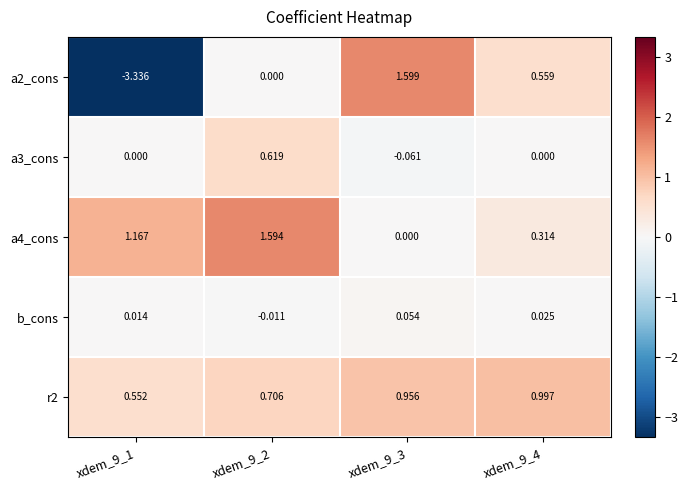

At how many categories does at least one series exceed 0?

4